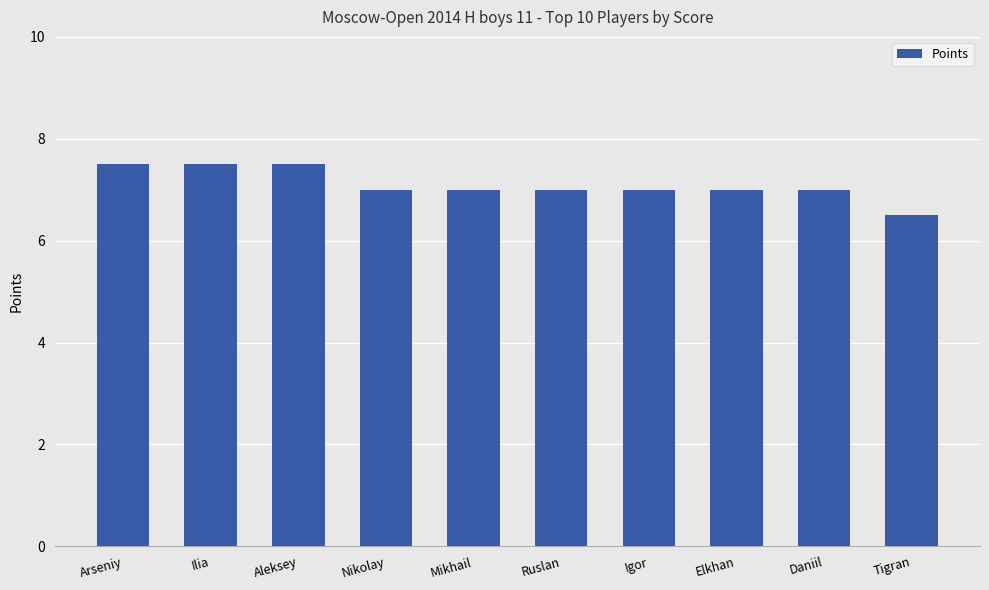

What is the greatest value displayed?

7.5